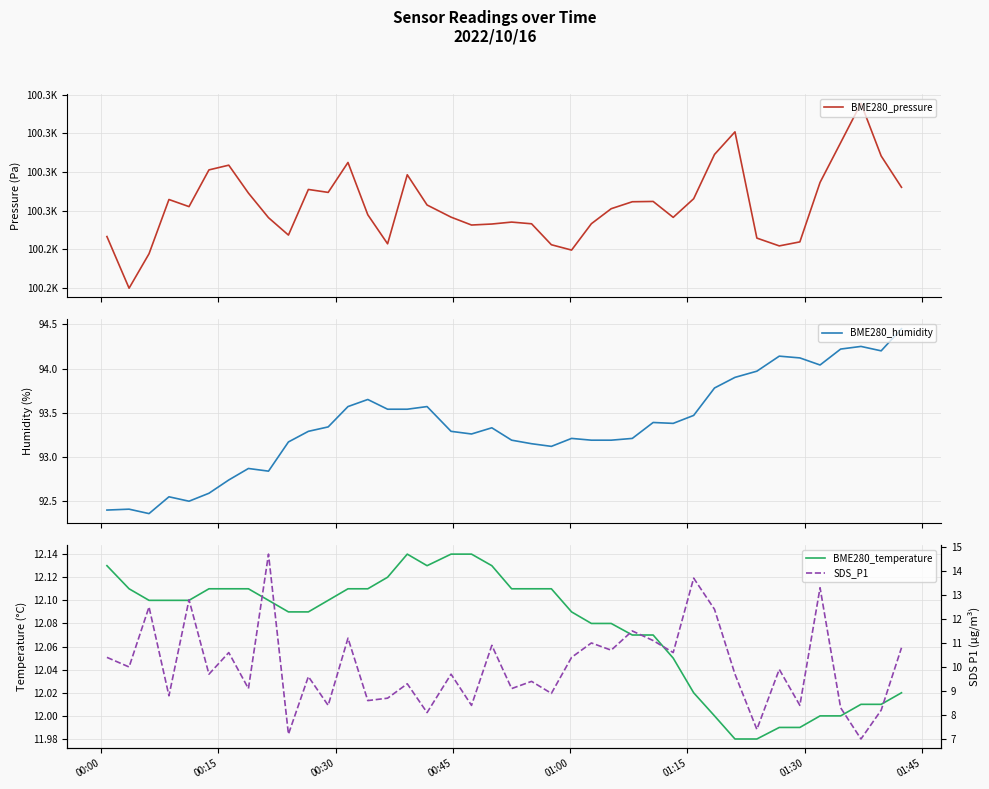

Is it true that SDS_P1 equals 18.6 at 26?

False